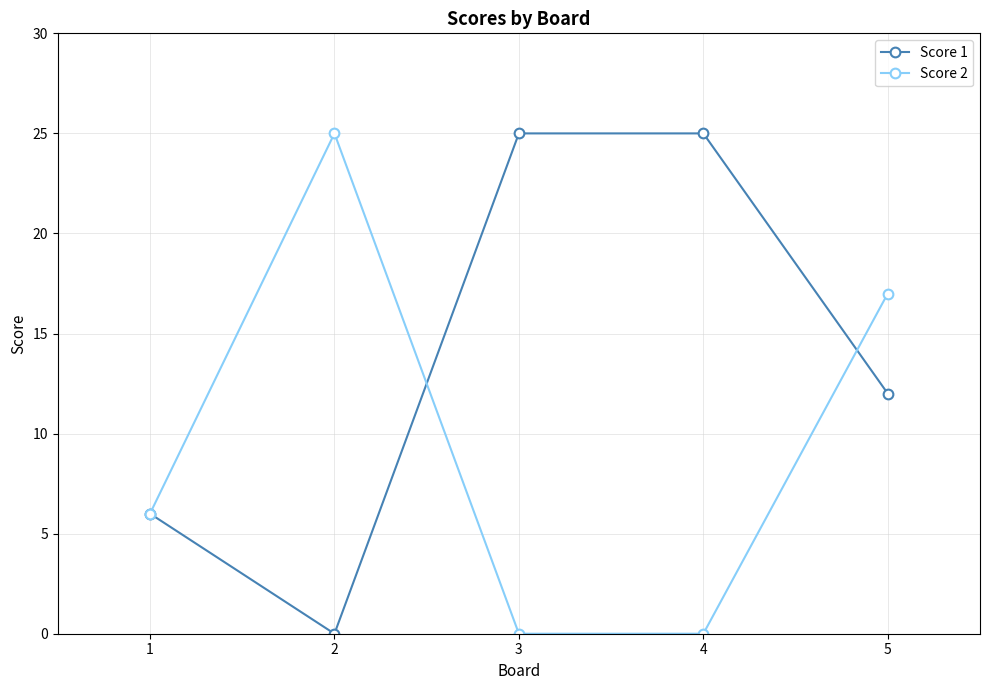

The Score 2 series shows 4 at 1. True or false?

False